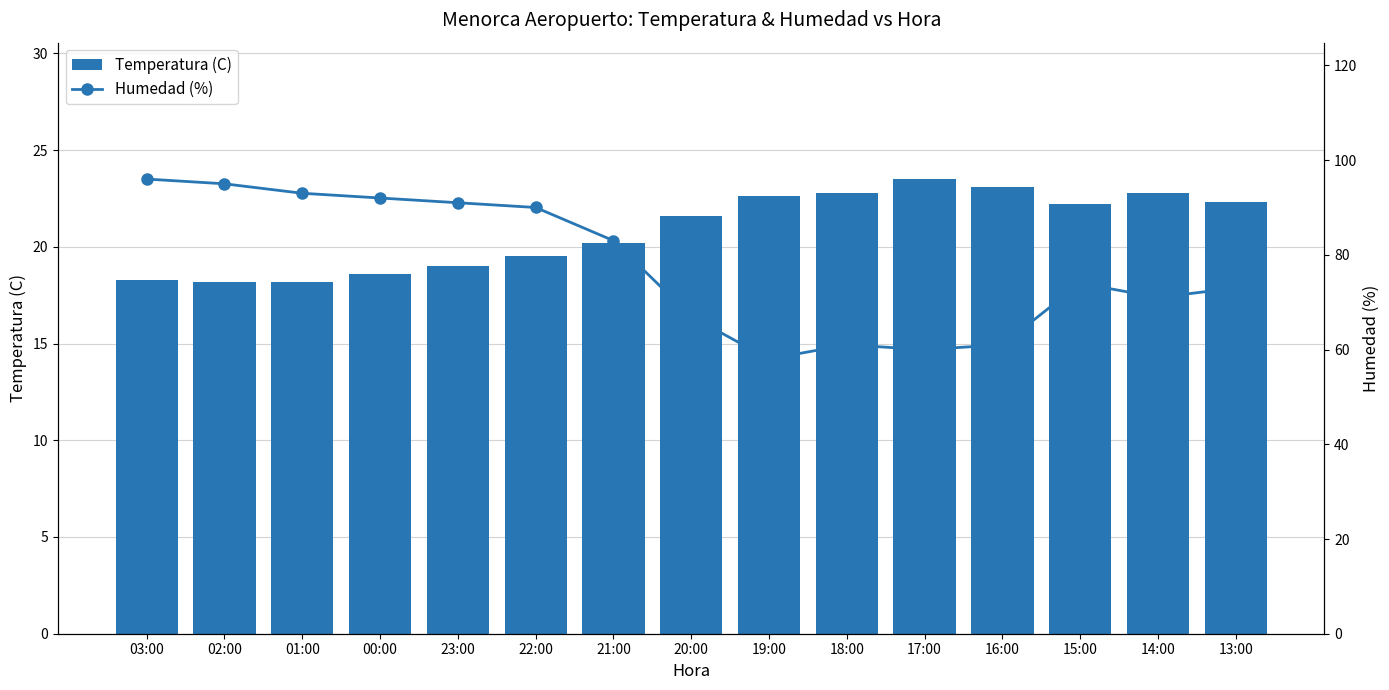

Are the bars horizontal?

No